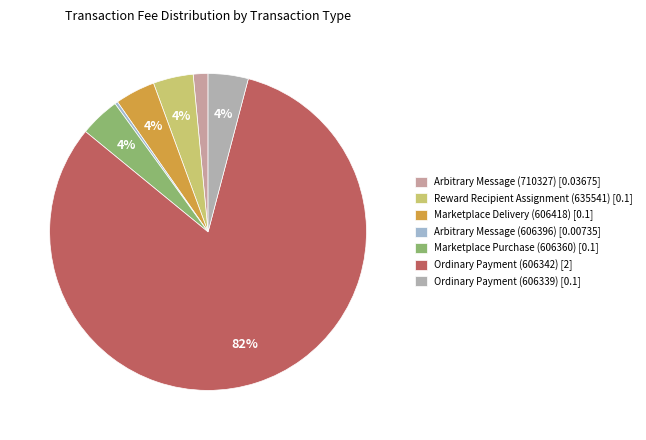

To the nearest percent, what is the difference between the largest and smallest slice percentages?

82%